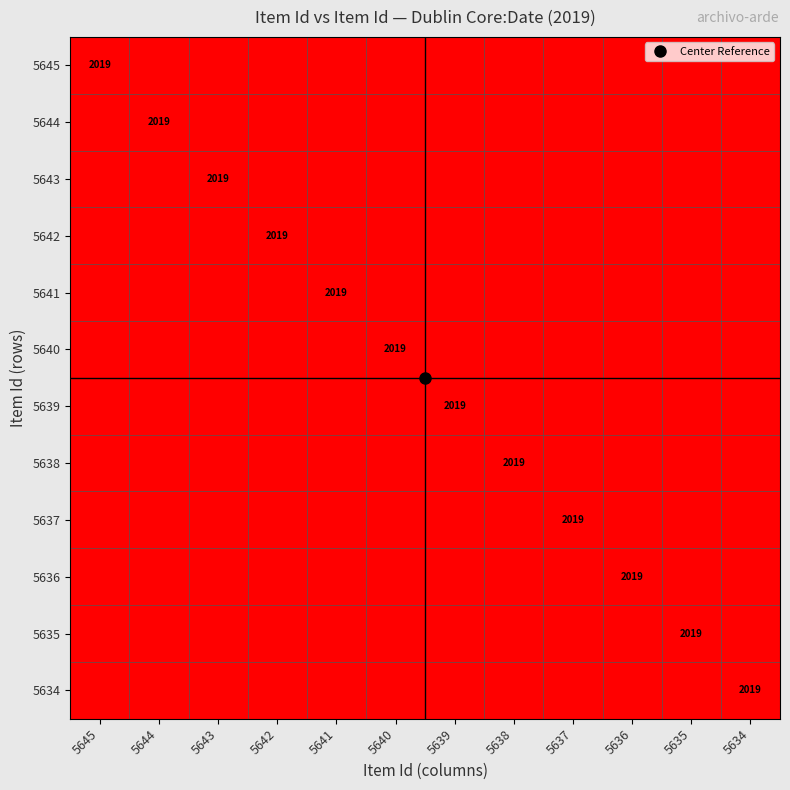

Is the value of 5645 at 5643 greater than the value of 5642 at 5645?

No